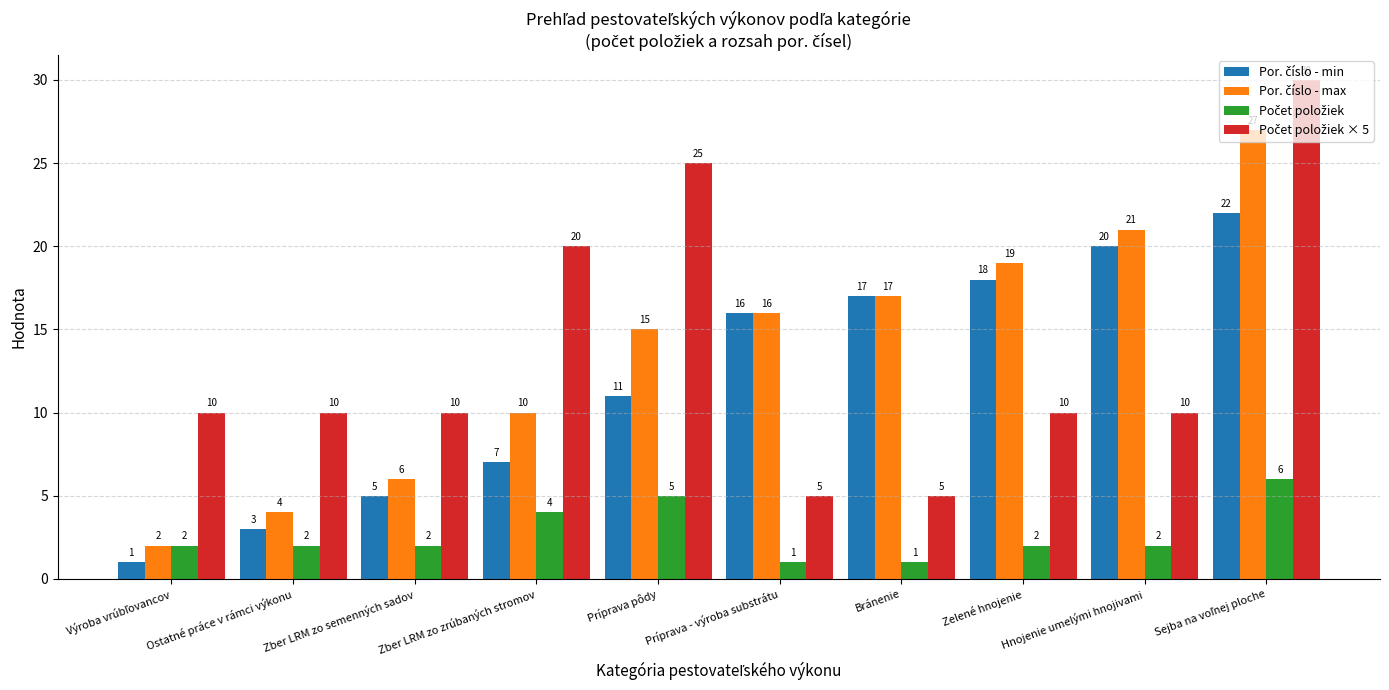

What is the total value across all series at Zber LRM zo semenných sadov?

23